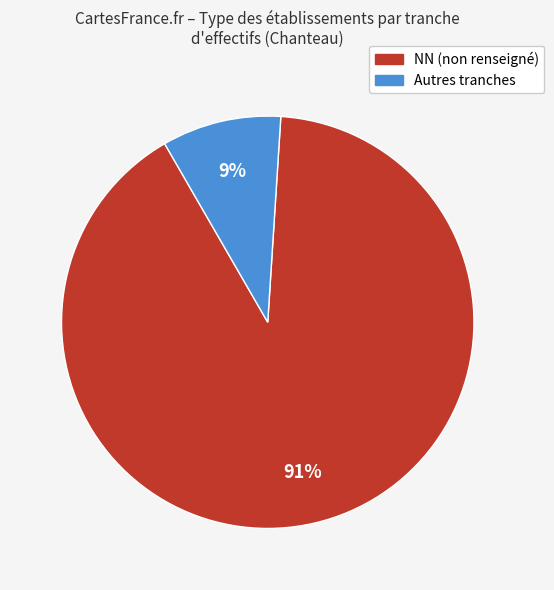

To the nearest percent, what is the average slice percentage?

50%